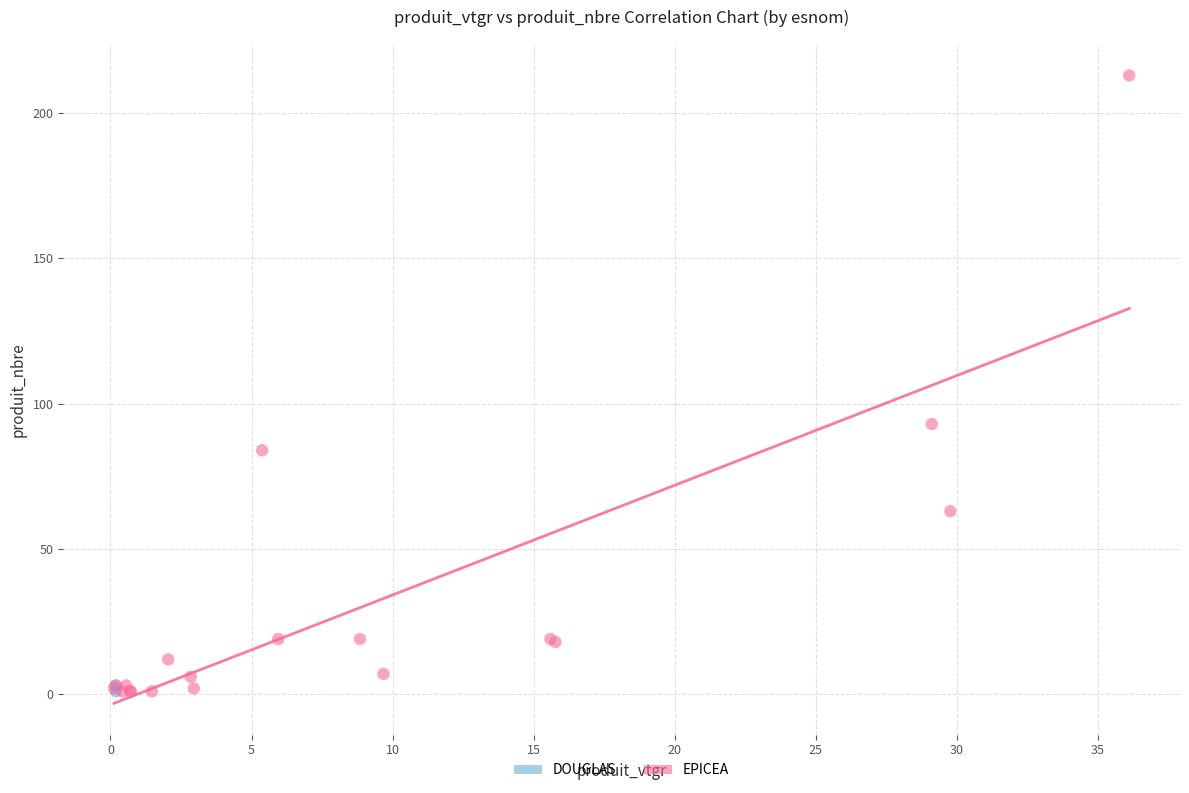

What are all the series names shown in the legend?

DOUGLAS, EPICEA